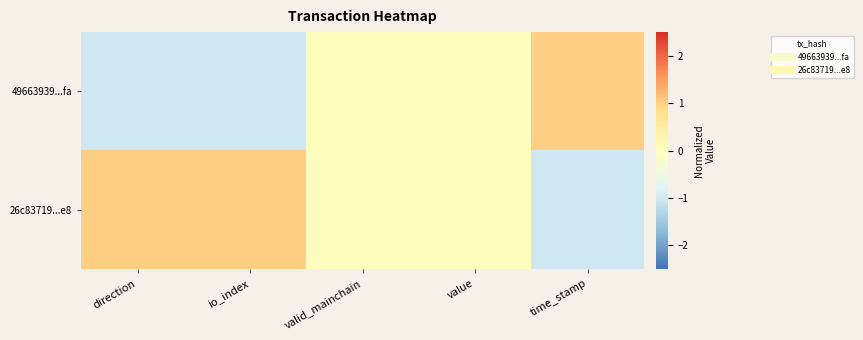

At which category does the chart reach its peak across all series?

time_stamp